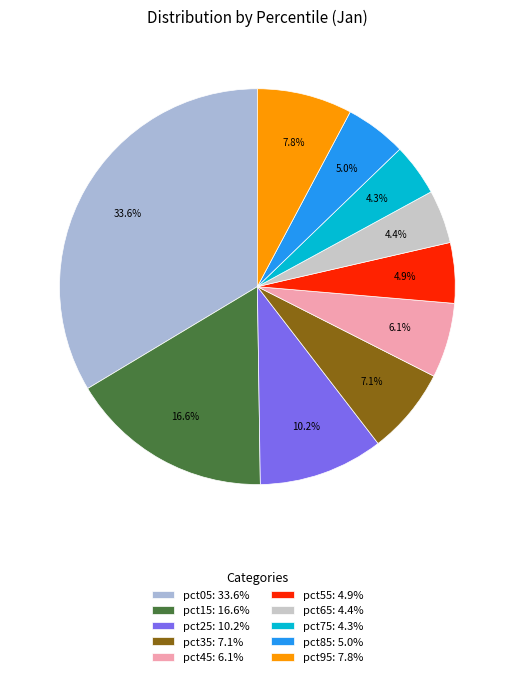

How much of the chart is everything except pct35?

92.9%